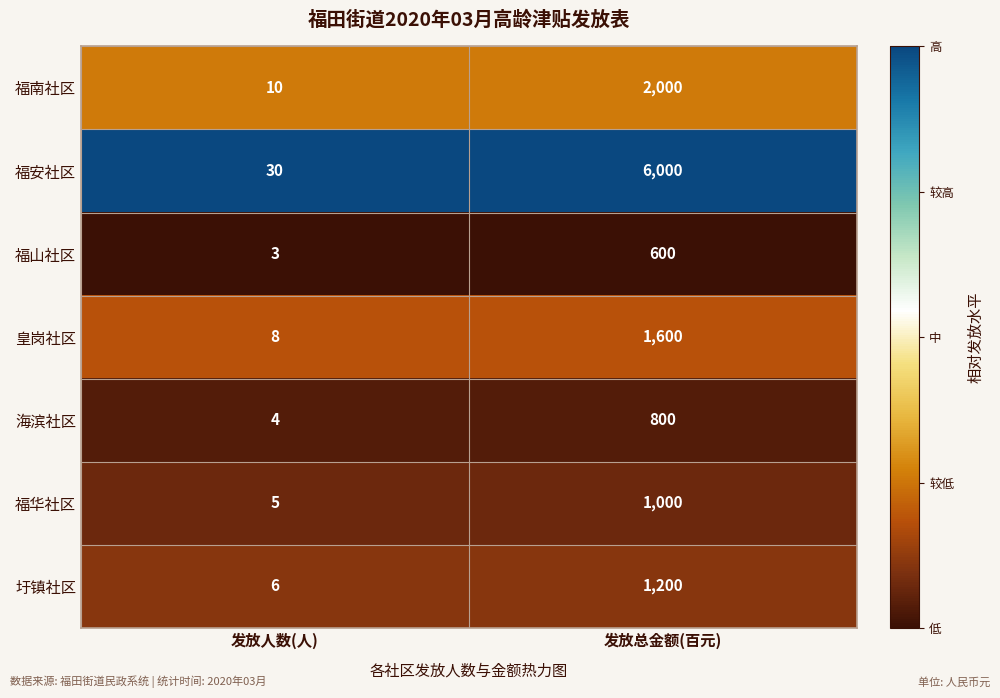

What is the total value across all series at 发放总金额(百元)?

13200